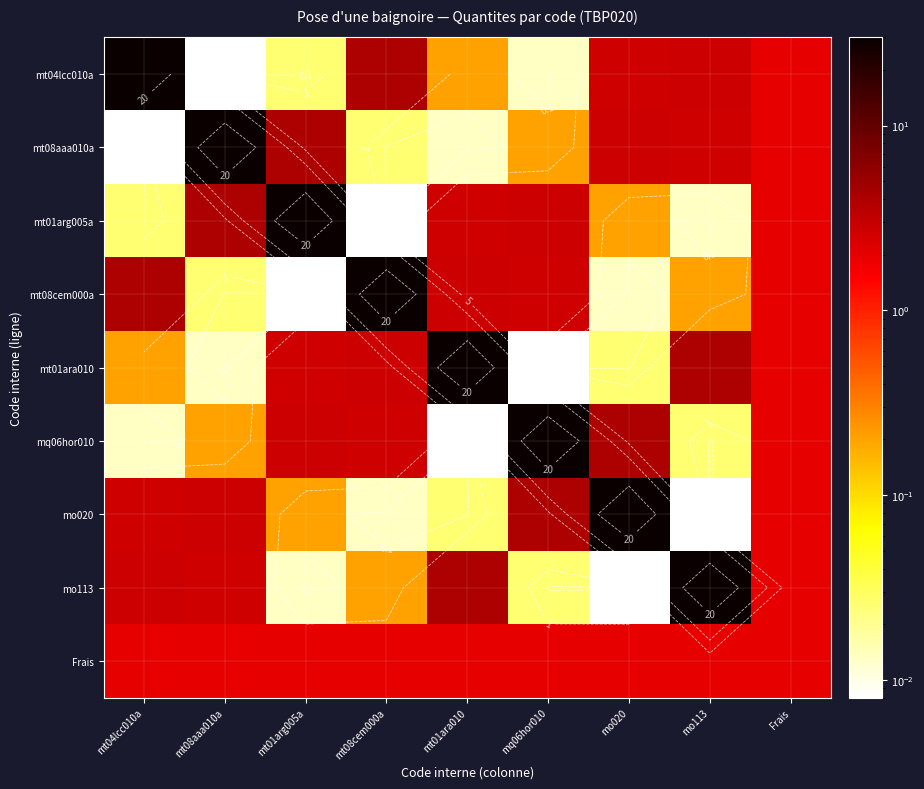

What is the difference between the mq06hor010 values at mt01ara010 and Frais?

2.0